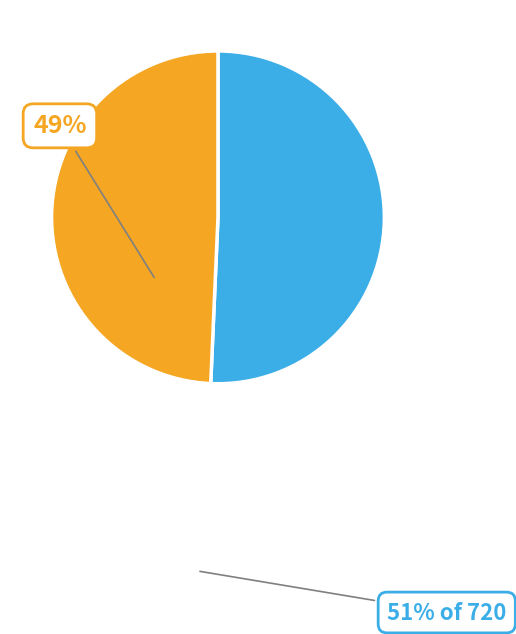

Is there any slice that represents more than half of the pie?

Yes